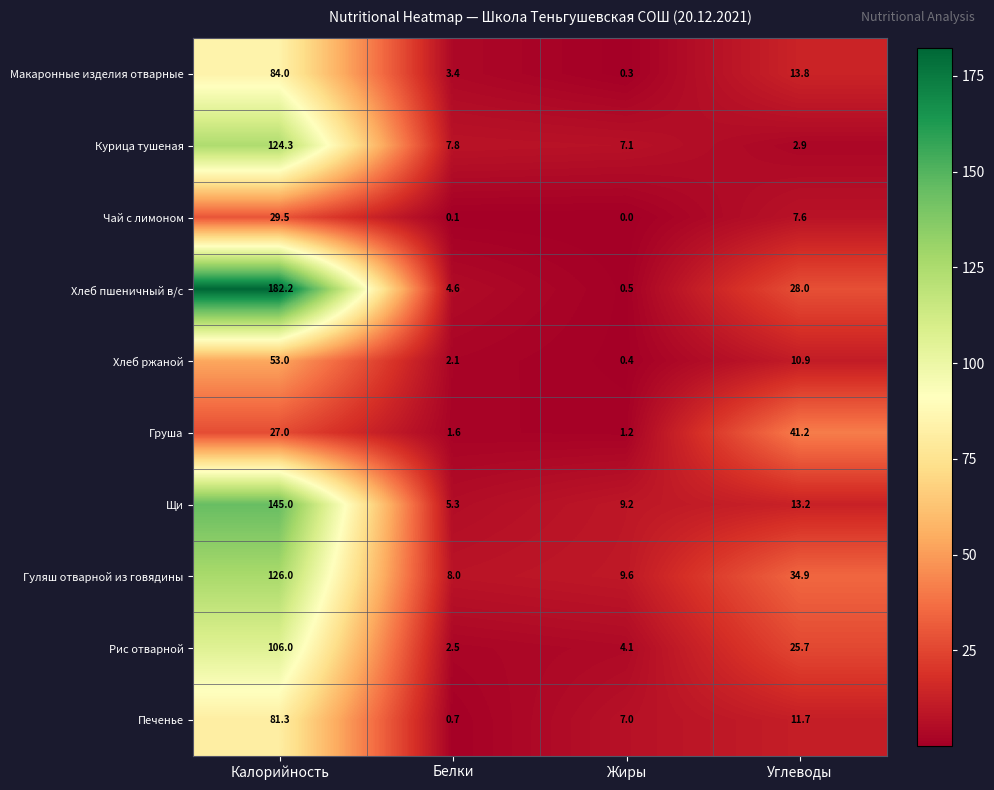

What is the difference between the maximum and minimum values in the Хлеб пшеничный в/с series?

181.7